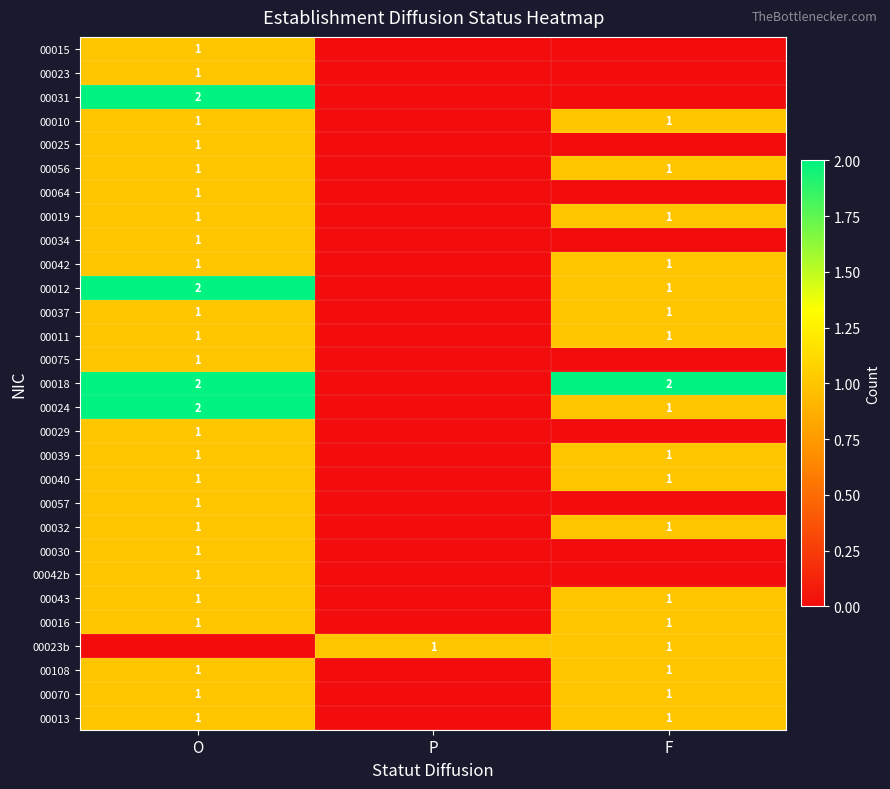

The 00056 series shows 1 at F. True or false?

True